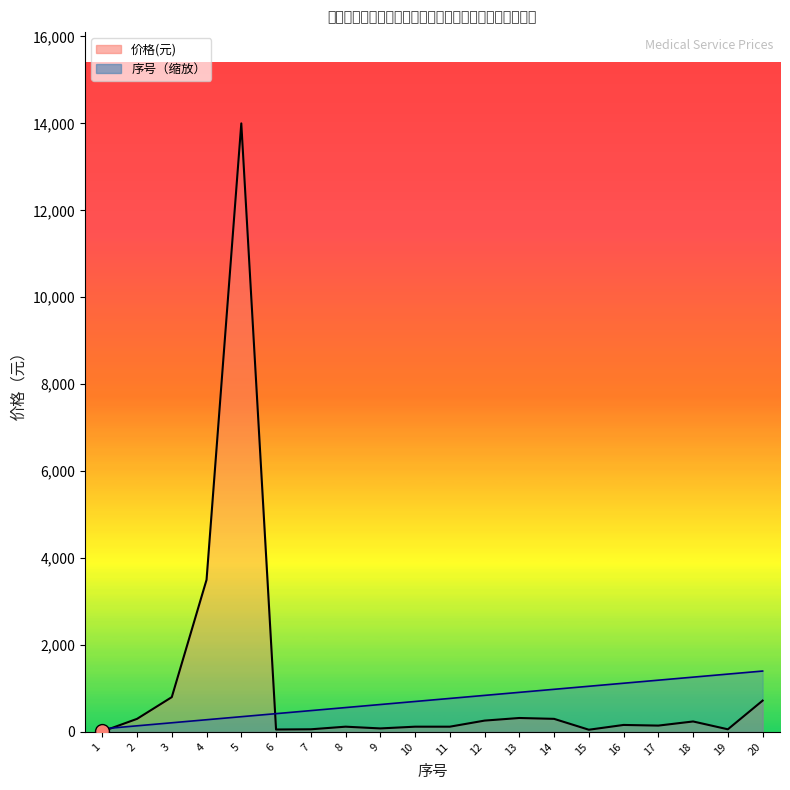

How many values in the 序号_line series are below 770?

10